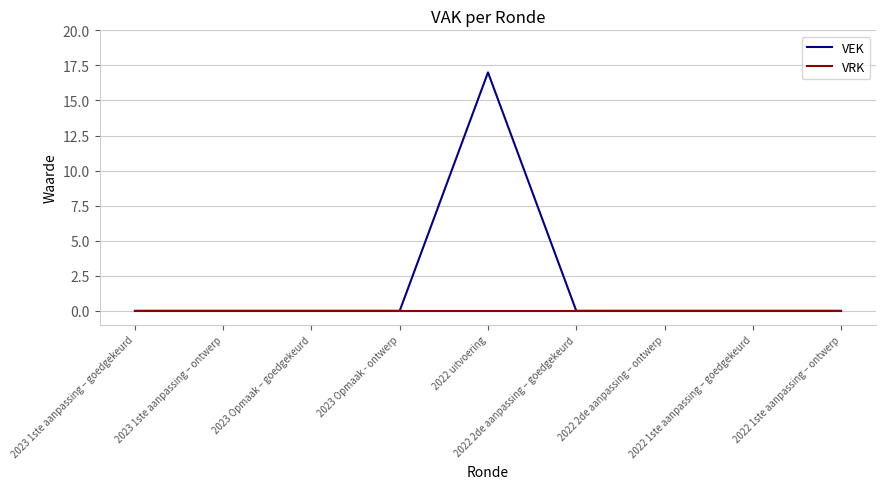

Which series has the largest total across all categories?

VEK